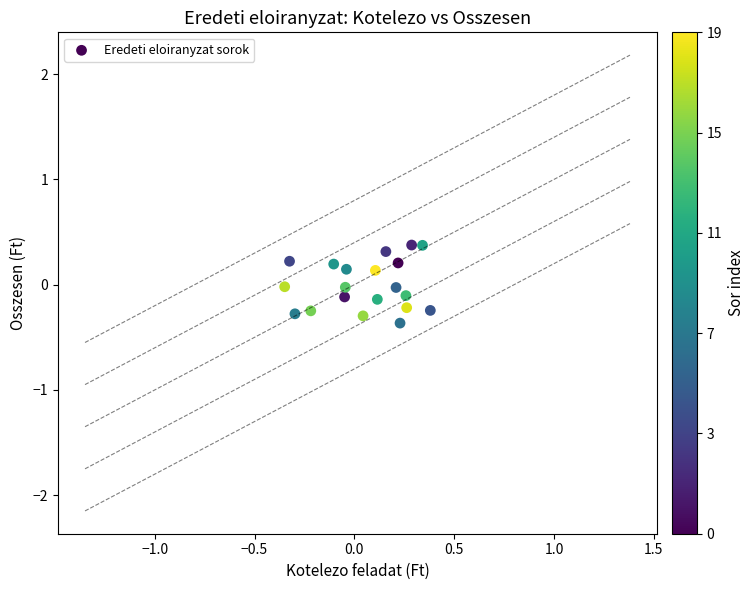

What is the range of Y values (max minus min)?

0.7